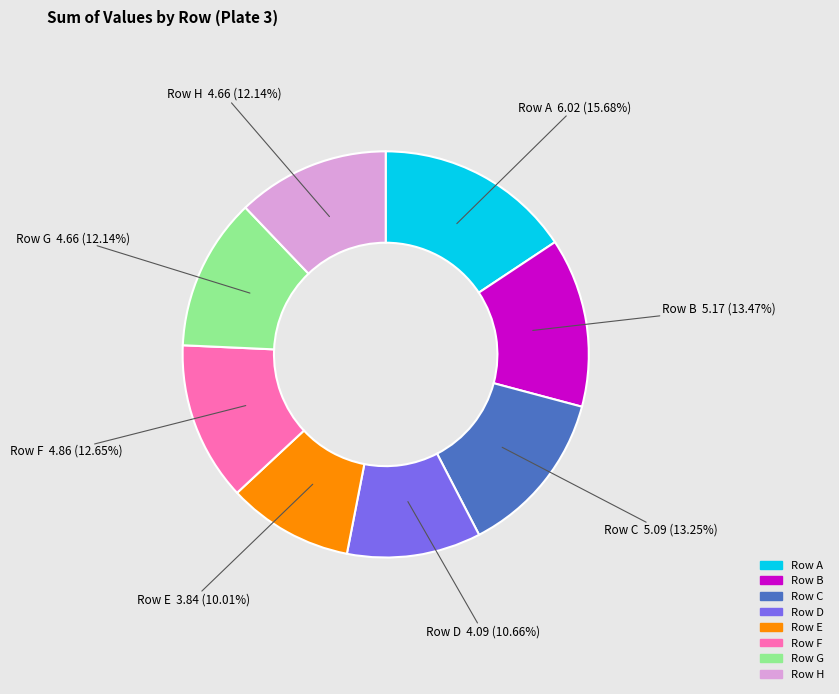

Does any single category account for the majority?

No